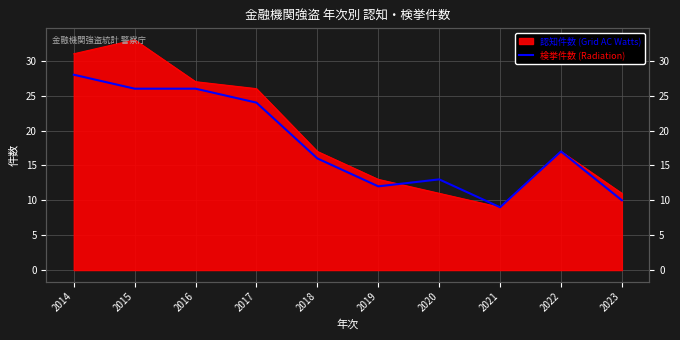

List the labels in order of value, largest first.

2014, 2015, 2016, 2017, 2022, 2018, 2020, 2019, 2023, 2021